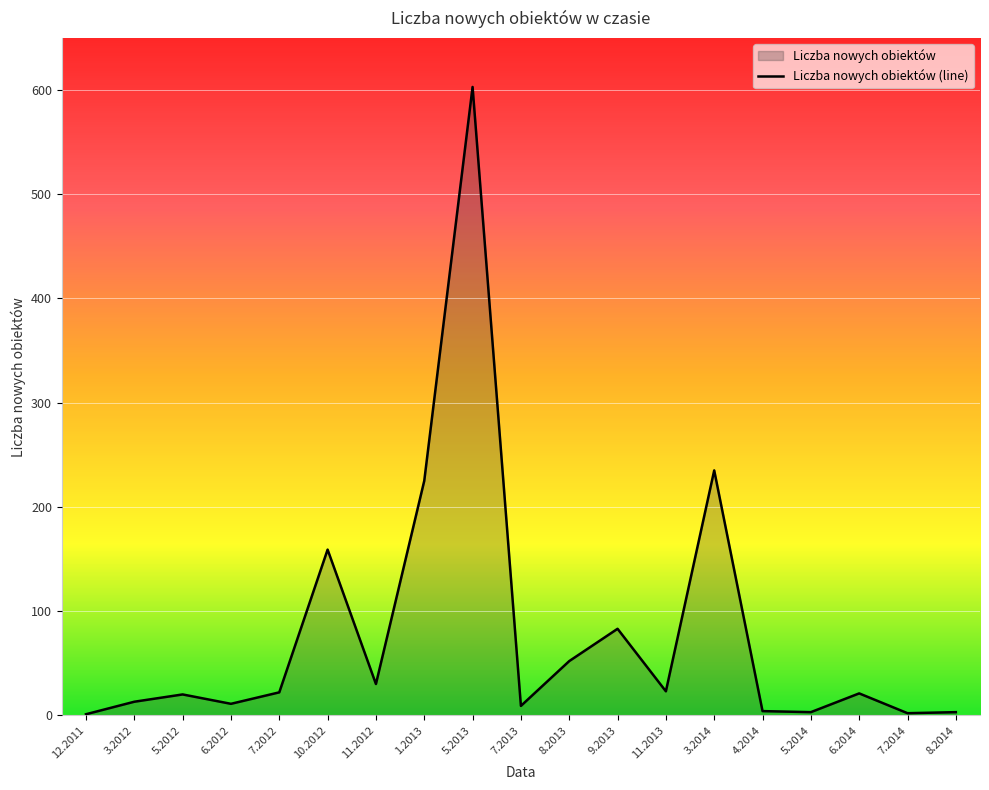

List the labels in order of value, smallest first.

12.2011, 7.2014, 5.2014, 8.2014, 4.2014, 7.2013, 6.2012, 3.2012, 5.2012, 6.2014, 7.2012, 11.2013, 11.2012, 8.2013, 9.2013, 10.2012, 1.2013, 3.2014, 5.2013